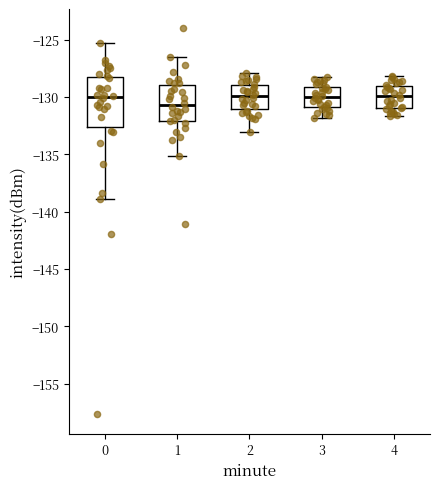

Which box is the tallest, from its lower edge to its upper edge?

0